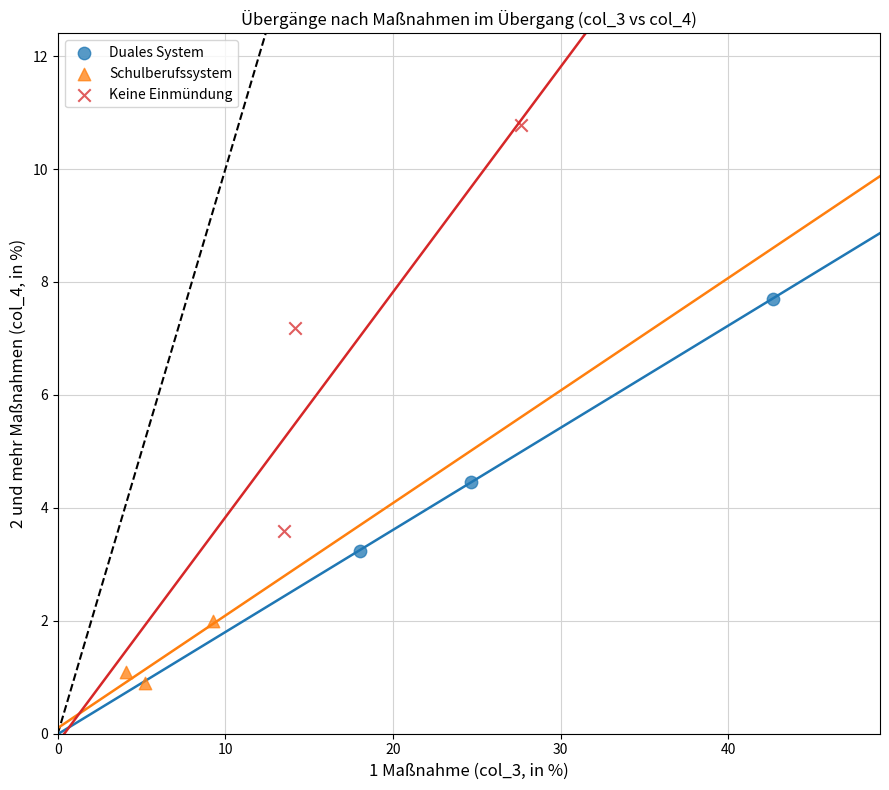

Which series contains the highest Y value?

Keine Einmündung